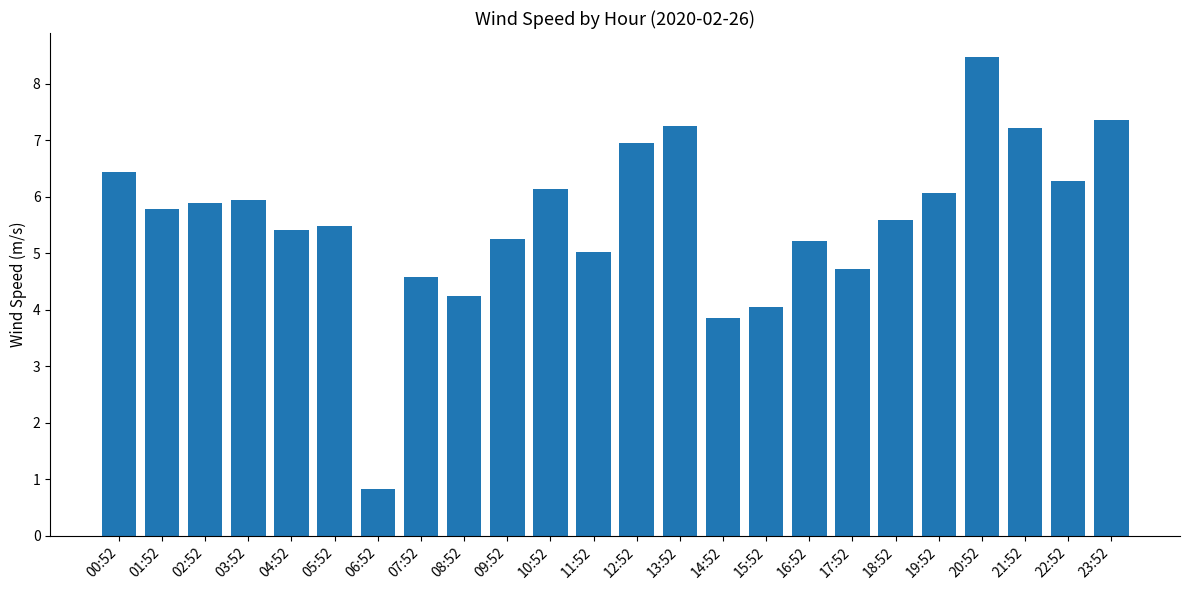

The chart shows a value of 7.8 at 05:52. True or false?

False